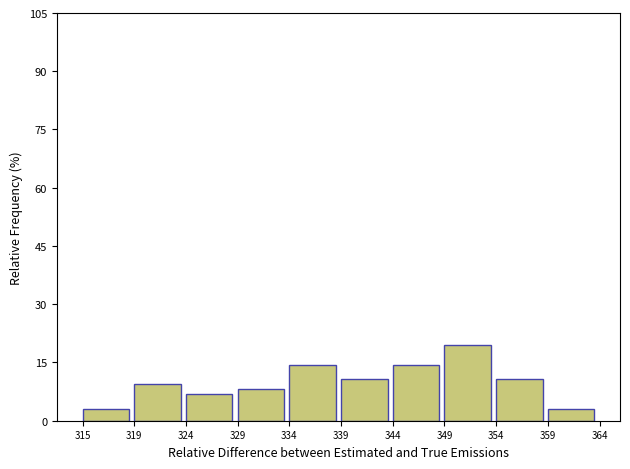

Reading right to left, extract all data points from this chart.

3.1	10.6	19.4	14.4	10.6	14.4	8.1	6.9	9.4	3.1